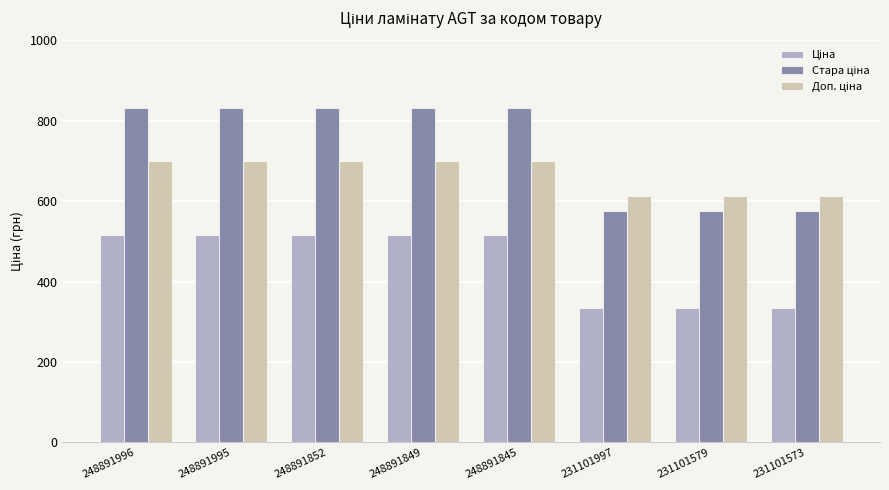

At how many categories does at least one series exceed 353?

8